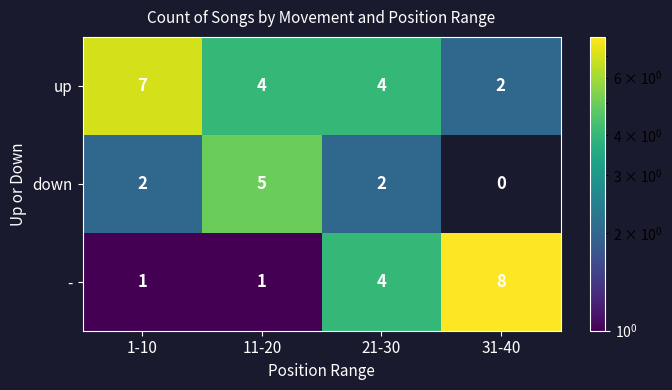

What is the spread (max minus min) of values at 31-40?

8